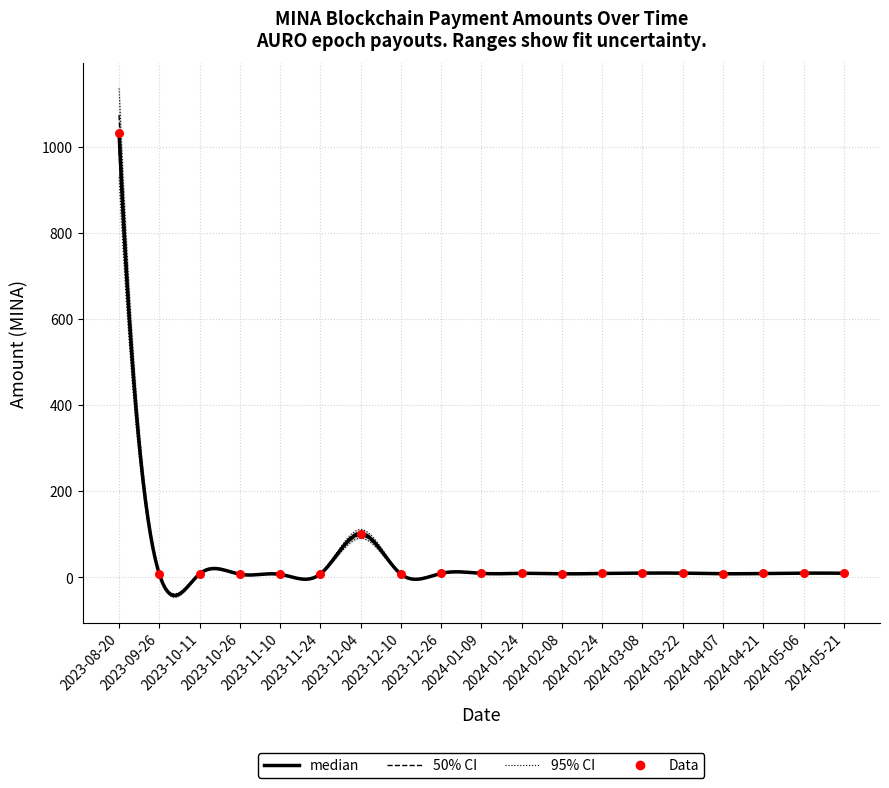

Approximately how many times larger is the value at 2023-11-10 compared to 2024-01-24?

0.8